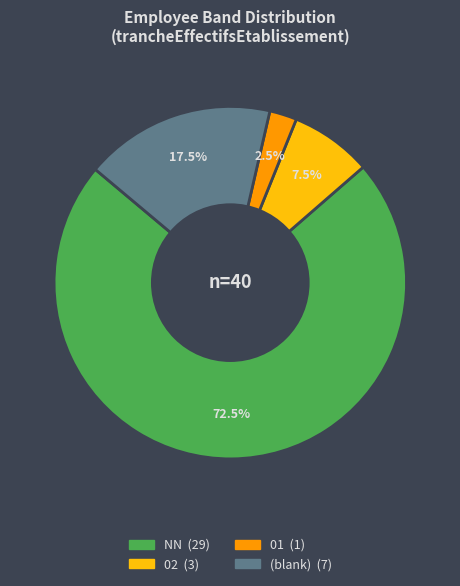

Is there a majority slice in this chart?

Yes